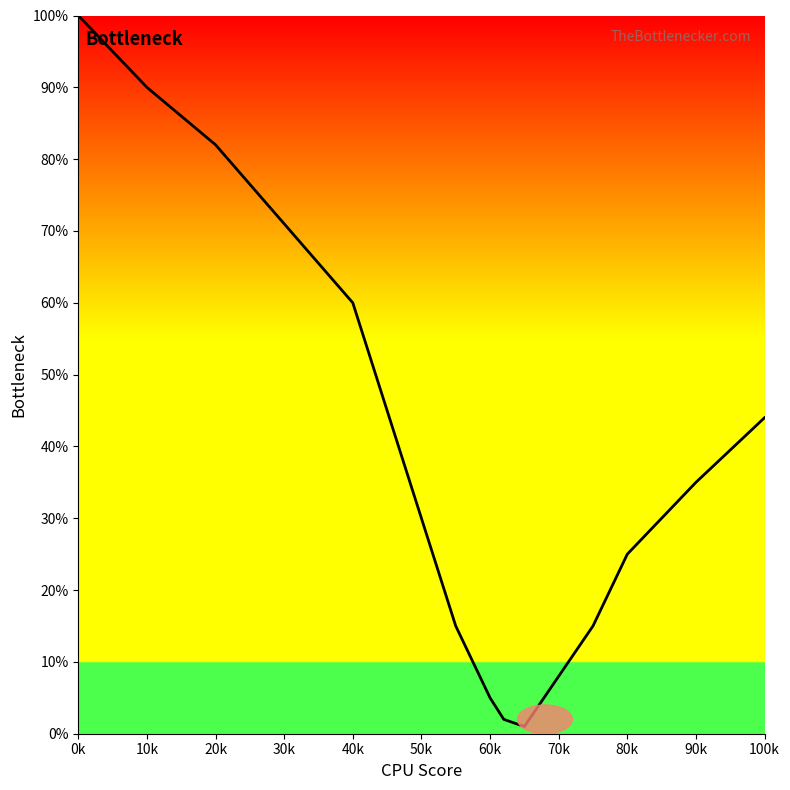

What is the greatest value displayed?

100